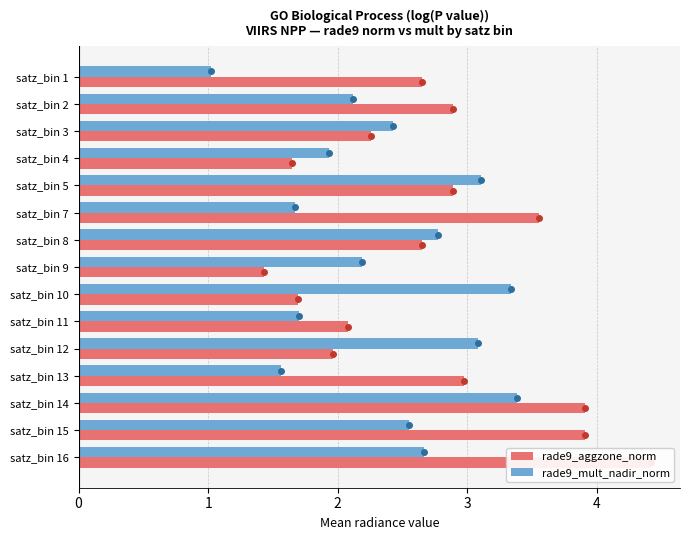

True or false: rade9_aggzone_norm has a value of 1.7 at satz_bin 1.

False